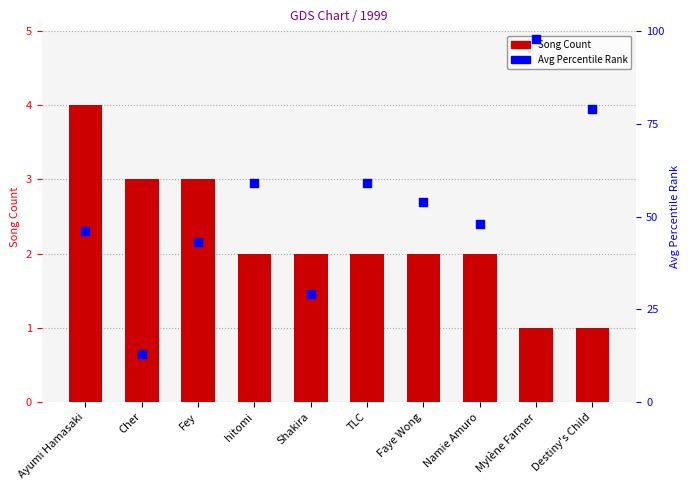

Is the value of Song Count at Namie Amuro greater than the value of Avg Percentile Rank at Shakira?

No